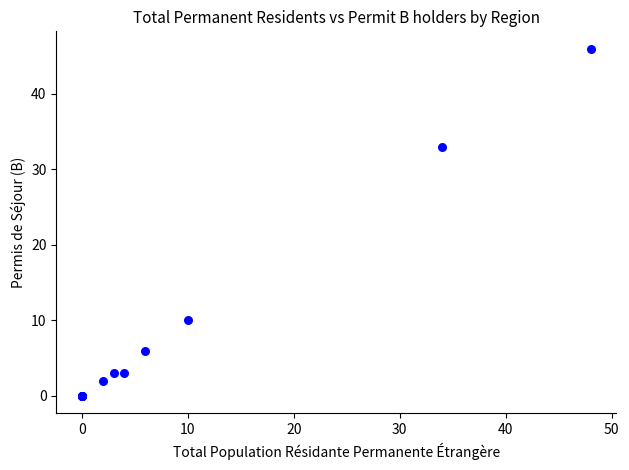

What Y value in the scatter plot is closest to 23?

33